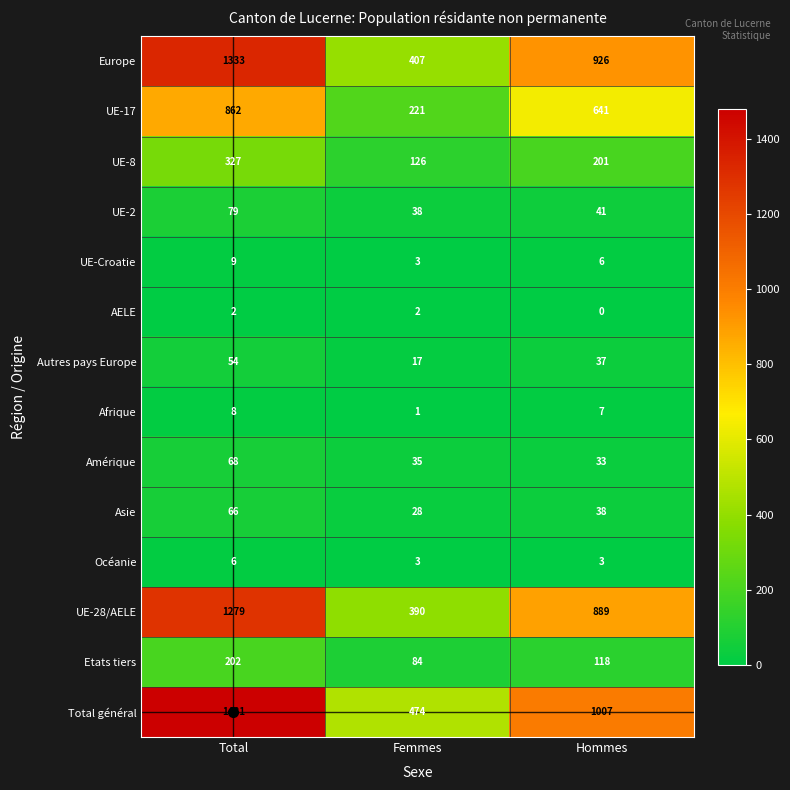

Is it true that UE-28/AELE equals 393 at Total?

False